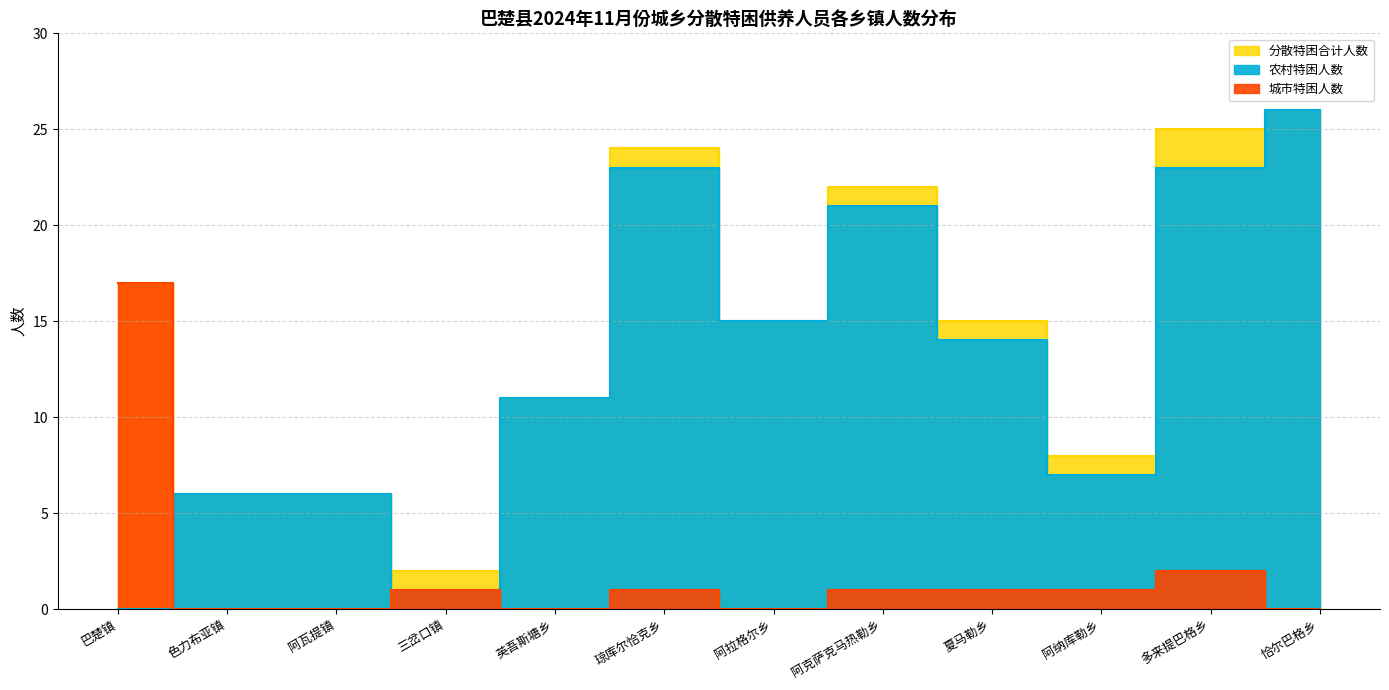

At which label does 分散特困合计人数 first exceed 15?

巴楚镇